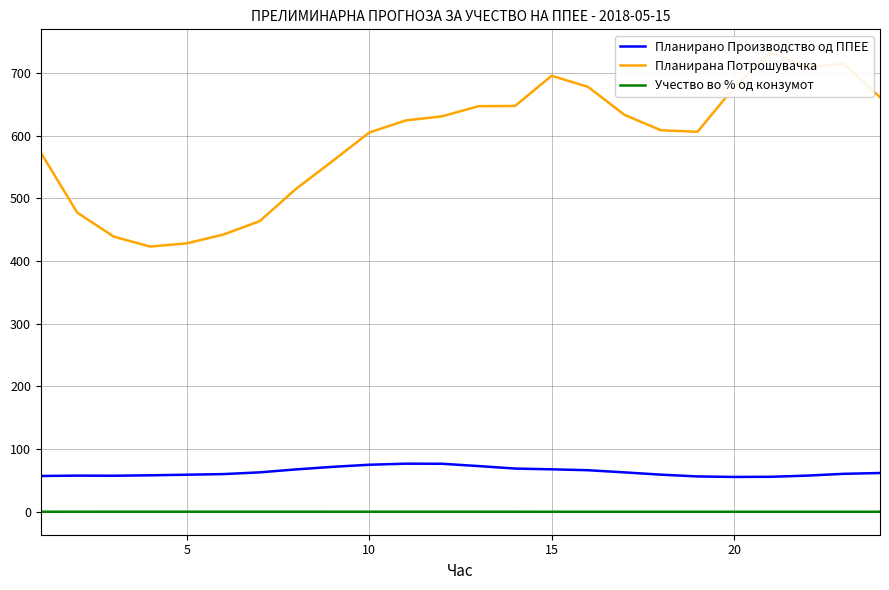

What is the difference between the maximum and minimum values in the Планирано Производство од ППЕЕ series?

21.1